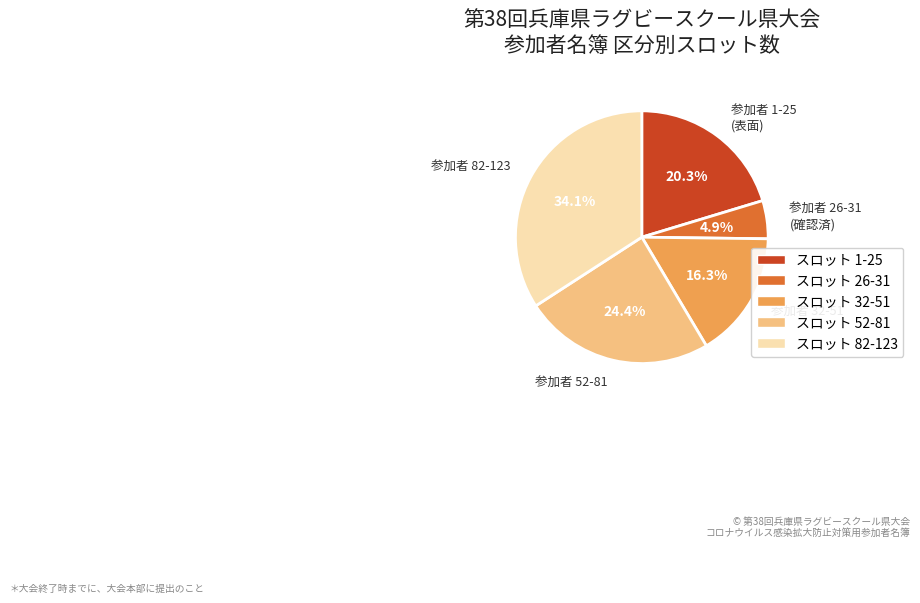

What is the largest slice in the pie chart?

参加者 82-123